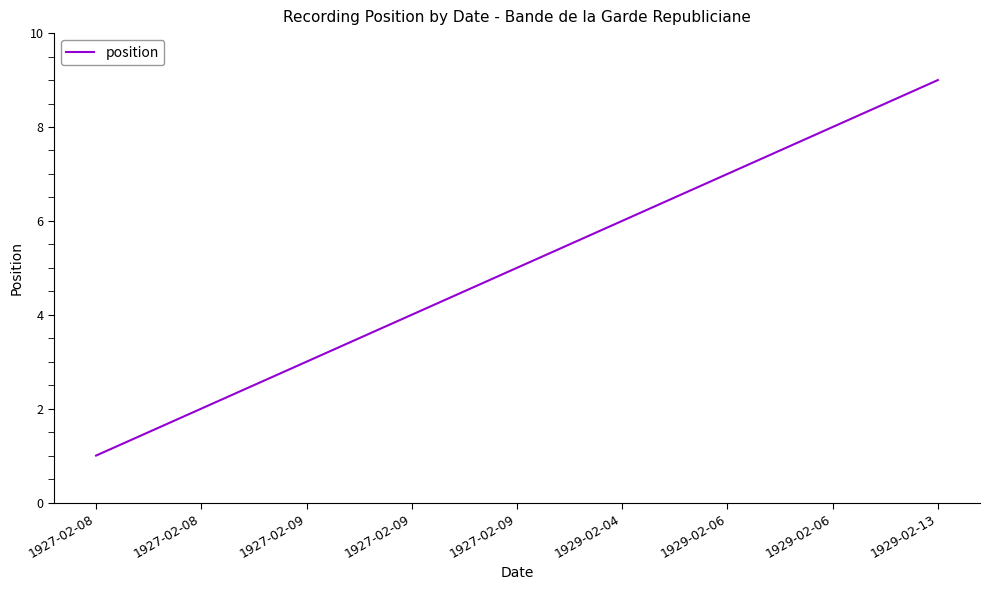

What is the sum of all values?

45